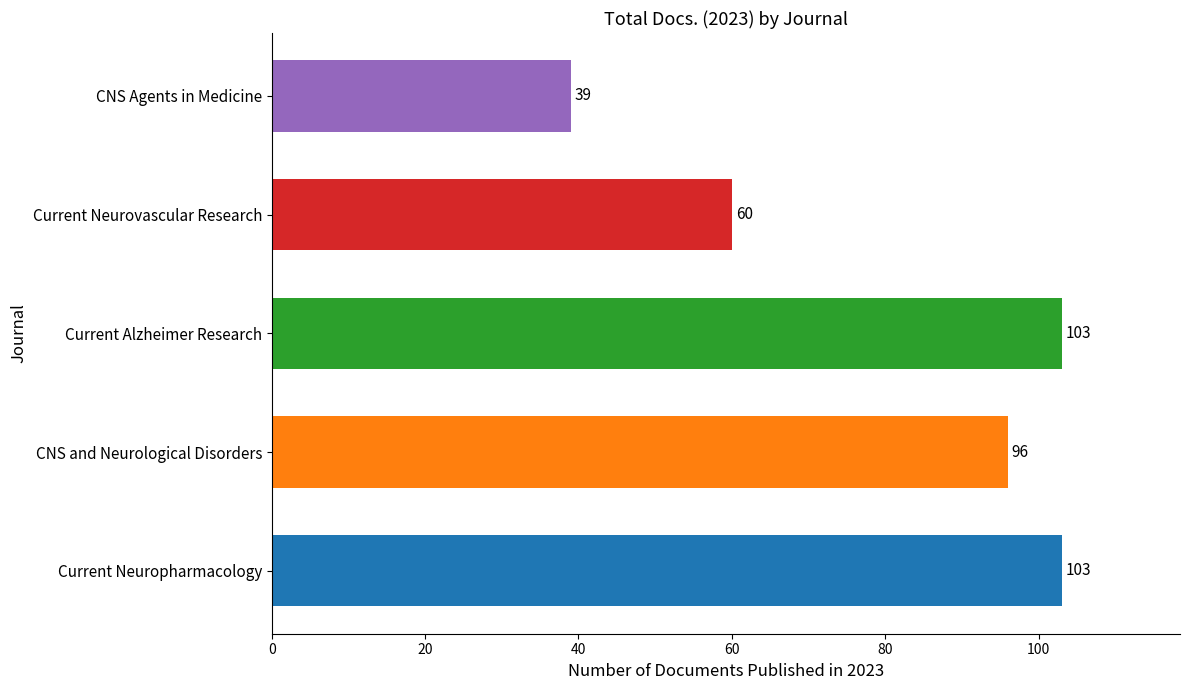

How many values are between 60 and 103?

4